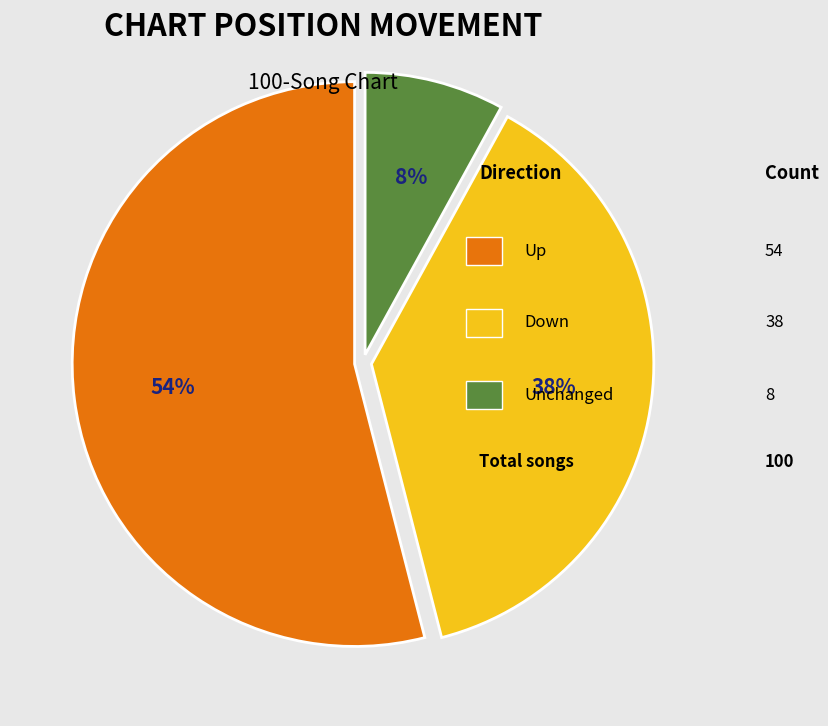

How many slices are in this pie chart?

3